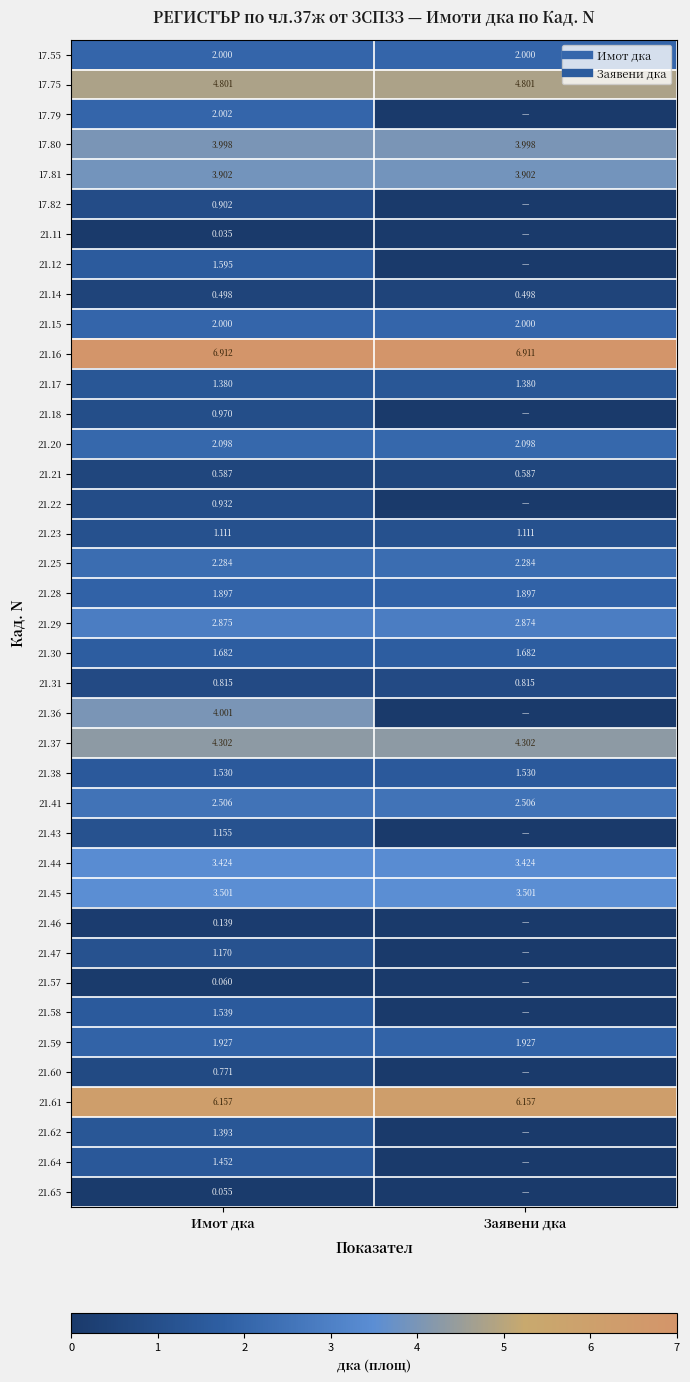

List the series in order of their peak value, highest first.

21.16, 21.61, 17.75, 21.37, 21.36, 17.80, 17.81, 21.45, 21.44, 21.29, 21.41, 21.25, 21.20, 17.79, 17.55, 21.15, 21.59, 21.28, 21.30, 21.12, 21.58, 21.38, 21.64, 21.62, 21.17, 21.47, 21.43, 21.23, 21.18, 21.22, 17.82, 21.31, 21.60, 21.21, 21.14, 21.46, 21.57, 21.65, 21.11